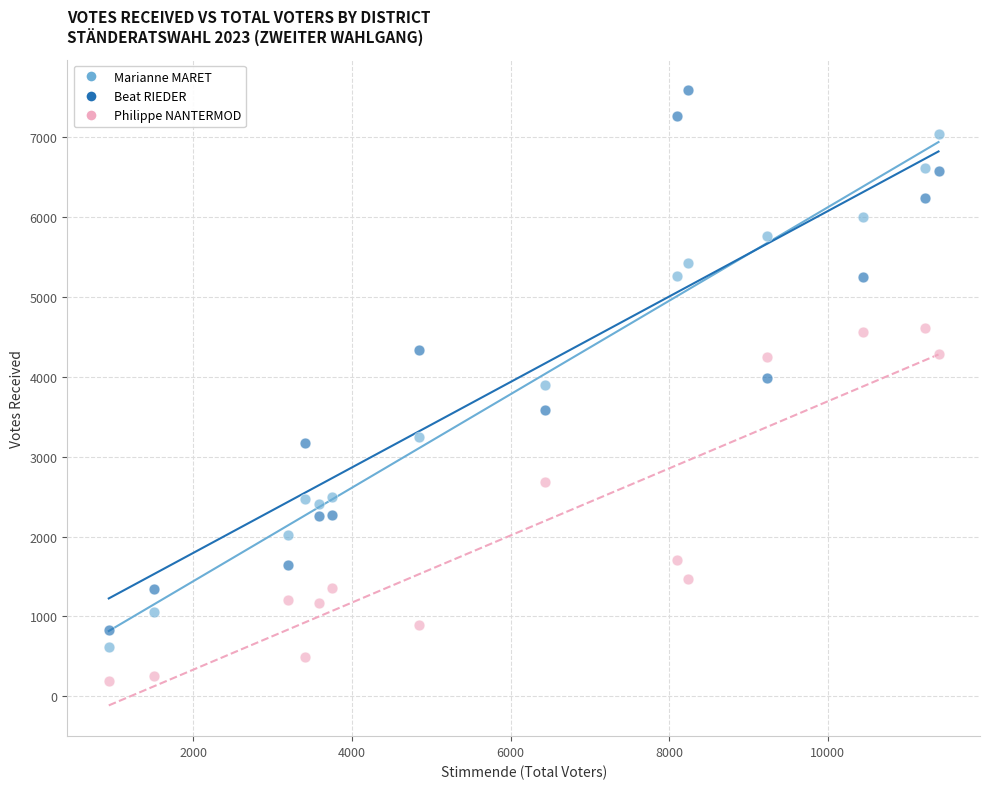

Across all data points, what is the range of X values (max minus min)?

10468